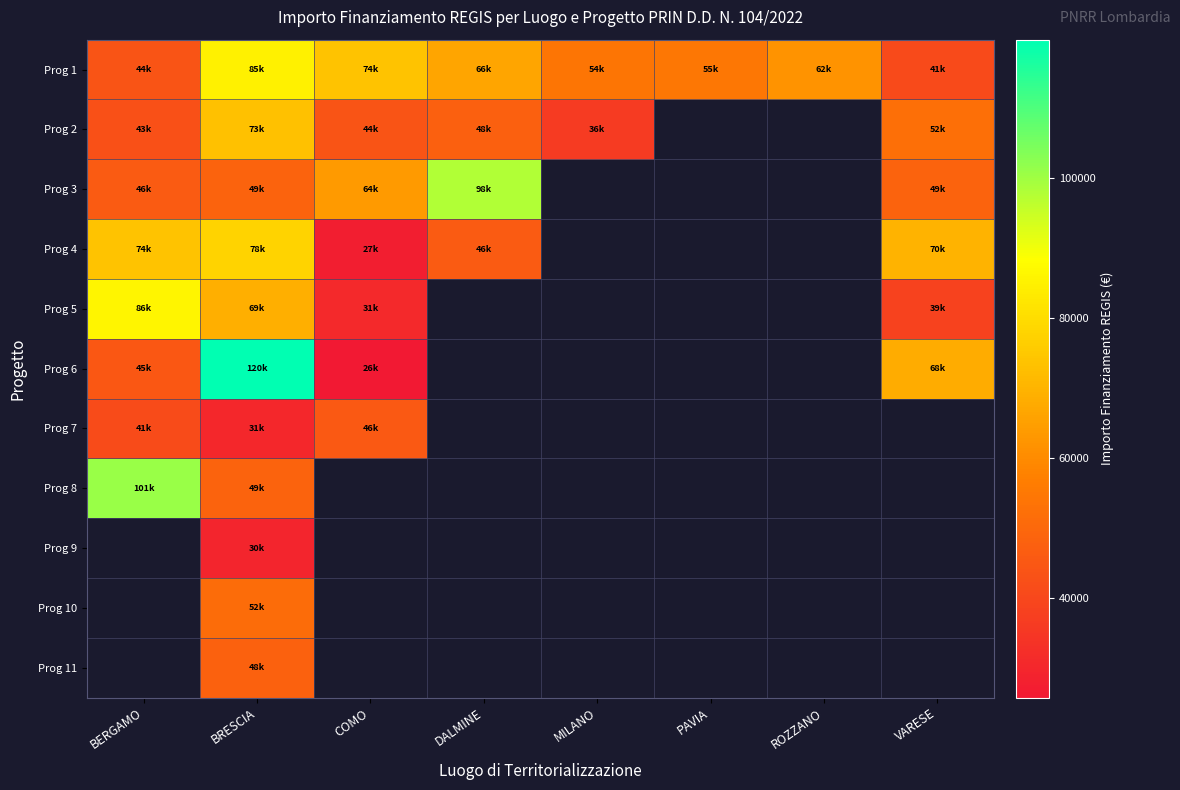

Which series has the largest range (max minus min)?

Prog 6